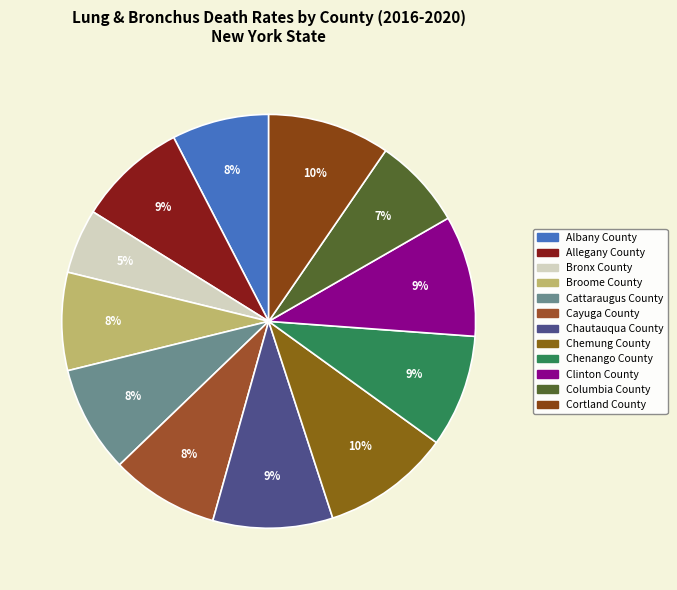

Rank the categories by value from highest to lowest.

Chemung County, Cortland County, Clinton County, Chautauqua County, Chenango County, Allegany County, Cayuga County, Cattaraugus County, Broome County, Albany County, Columbia County, Bronx County